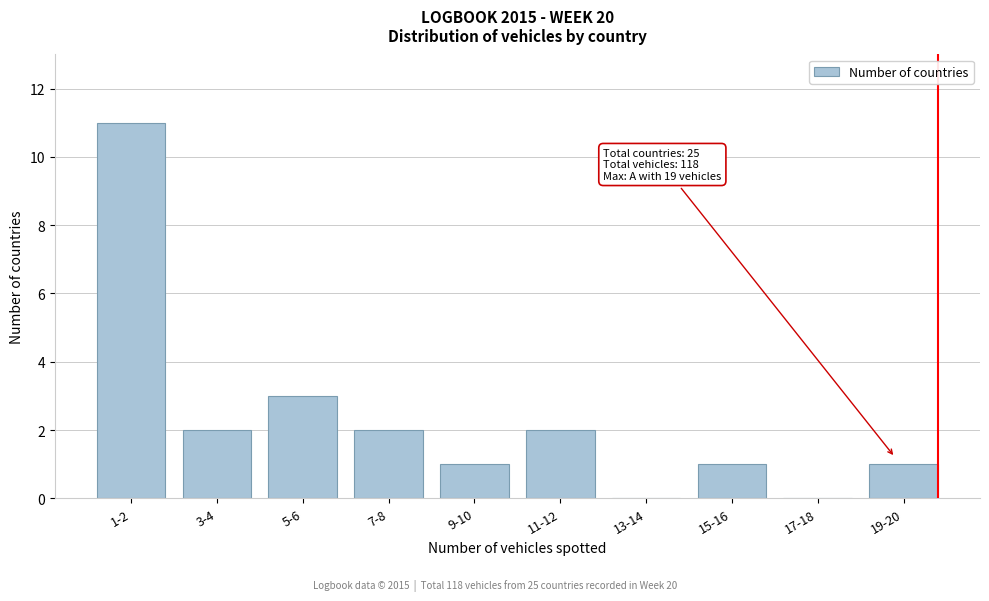

Reading left to right, transcribe all the data shown in this chart.

1-2=11	3-4=2	5-6=3	7-8=2	9-10=1	11-12=2	13-14=0	15-16=1	17-18=0	19-20=1